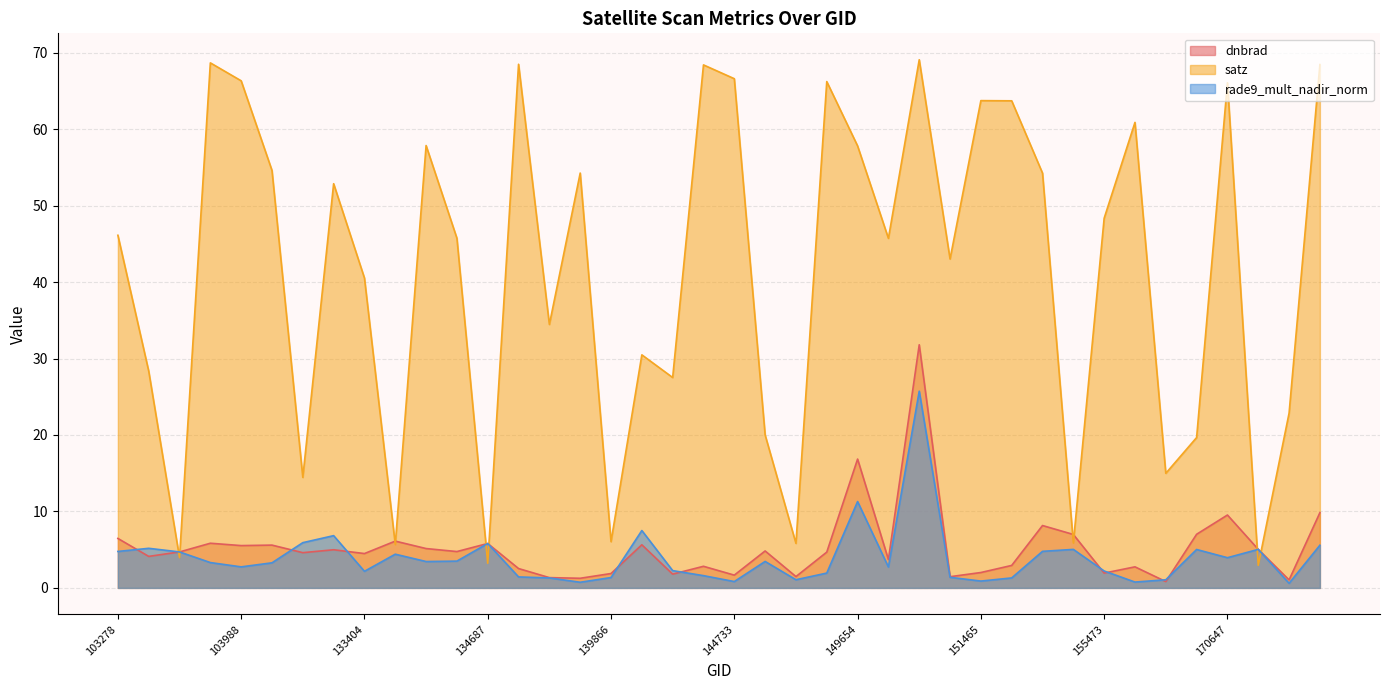

The dnbrad series shows 5.0 at 171373. True or false?

True